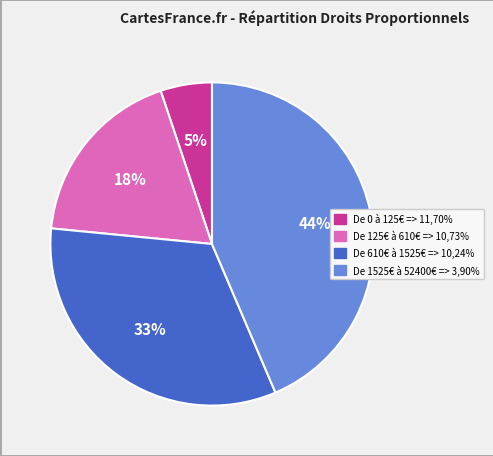

Does De 125€ à 610€ => 10,73% account for over 50% of the chart?

No